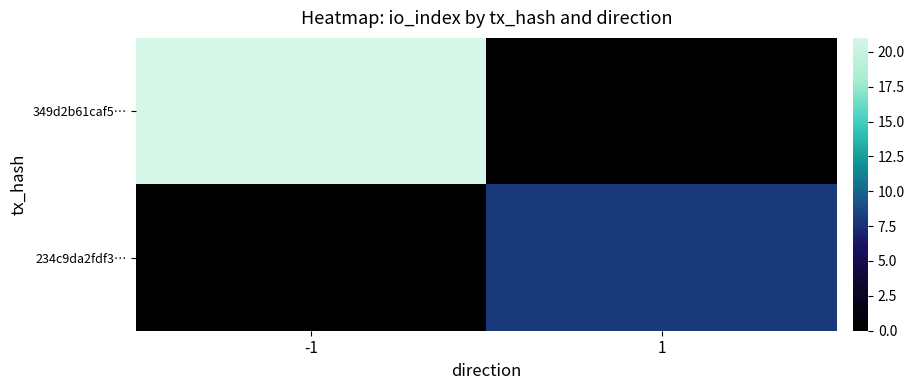

What is the maximum value shown in the chart?

21